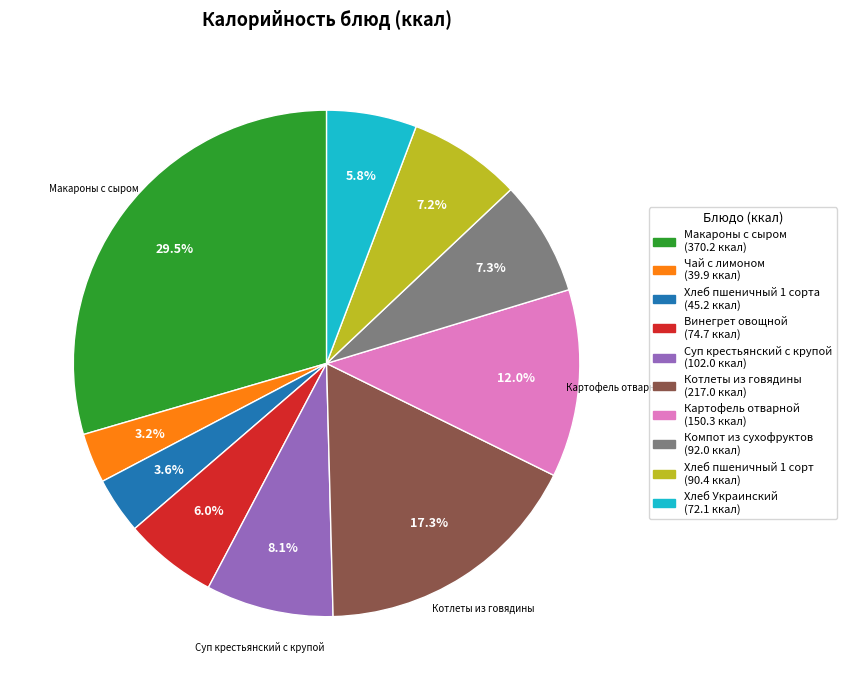

Is there any slice that represents more than half of the pie?

No